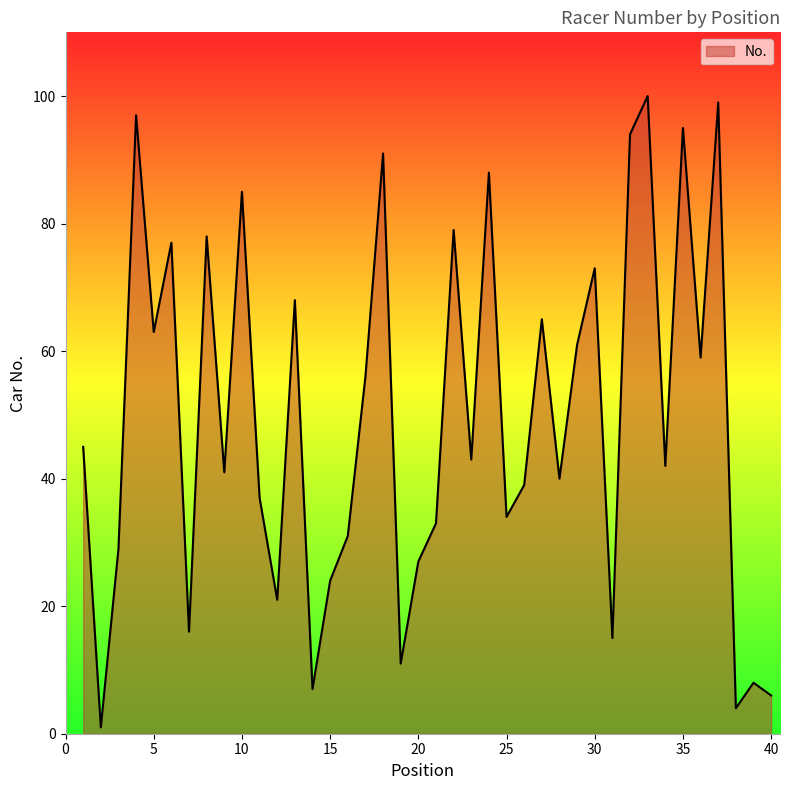

What is the maximum value shown in the chart?

100